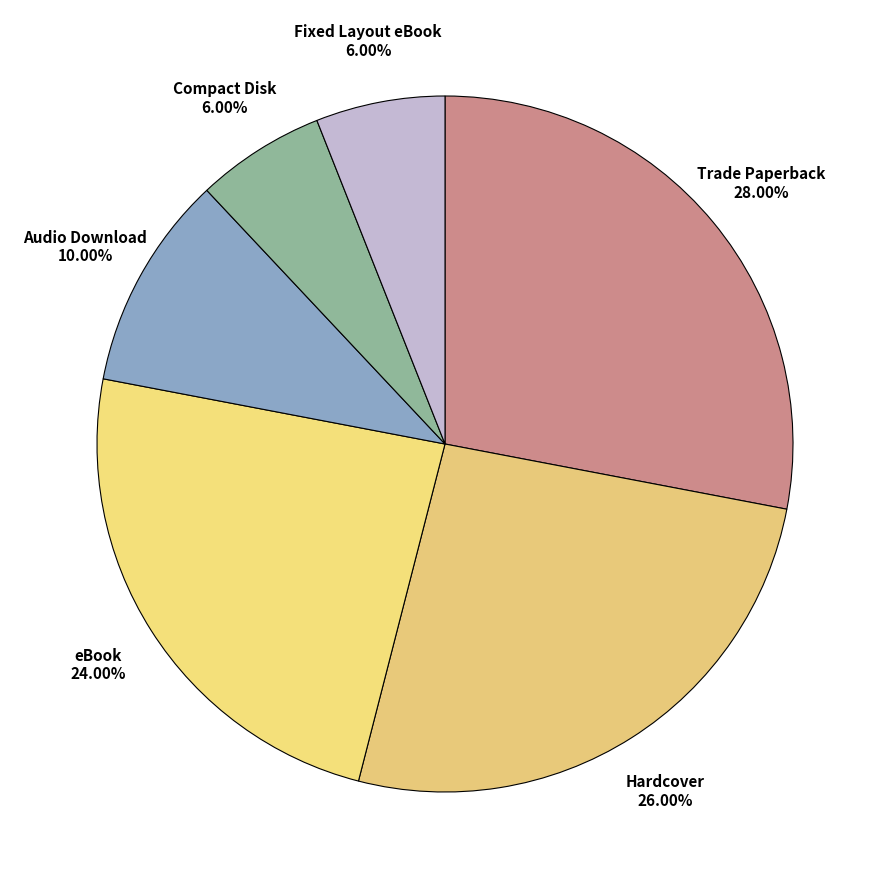

Is it true that Fixed Layout eBook is 16% of the pie?

False